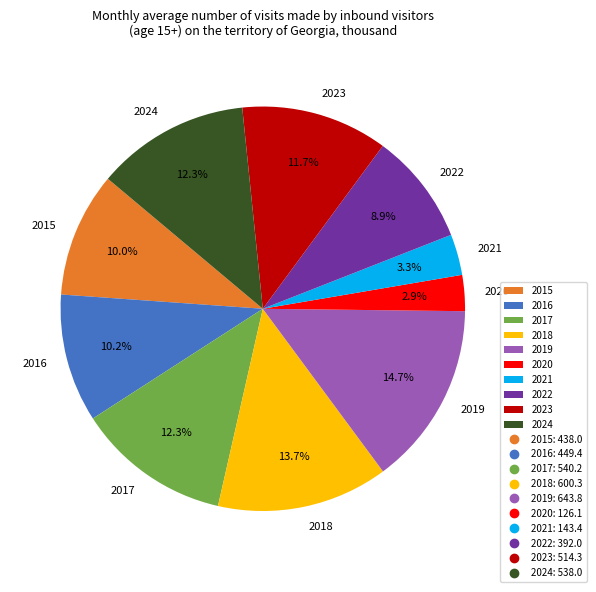

What is the total percentage of 2019 and 2018?

28.4%